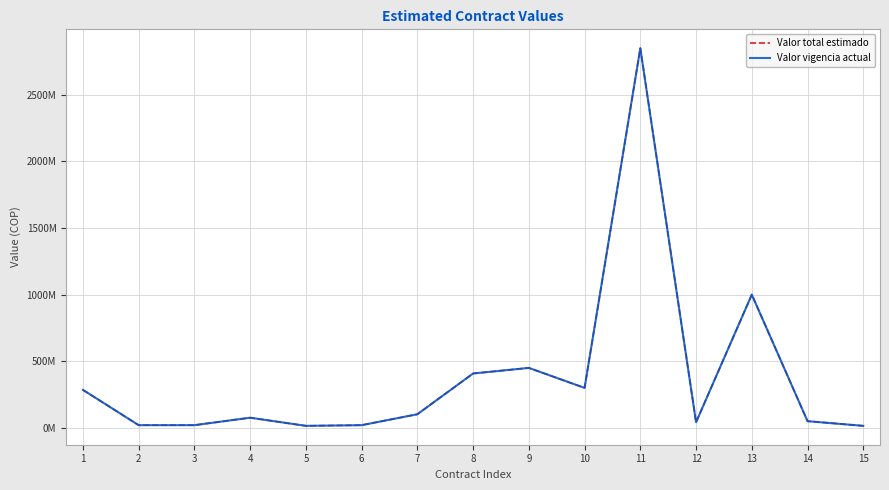

Is it true that Valor vigencia actual equals 1000000000 at 13?

True